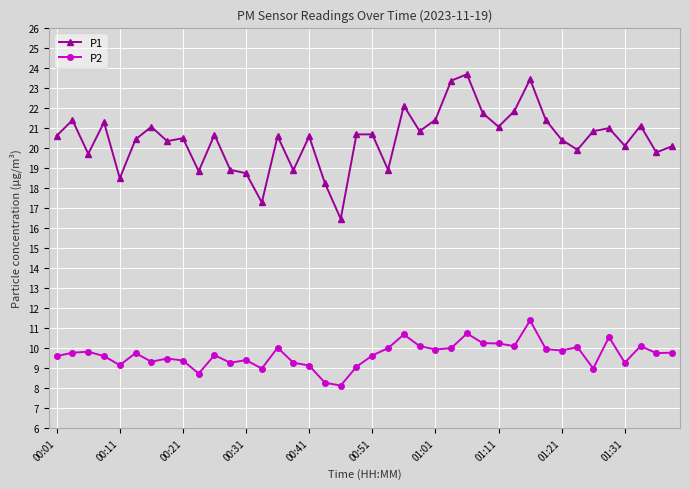

What is the sum of all P2 values?

387.1